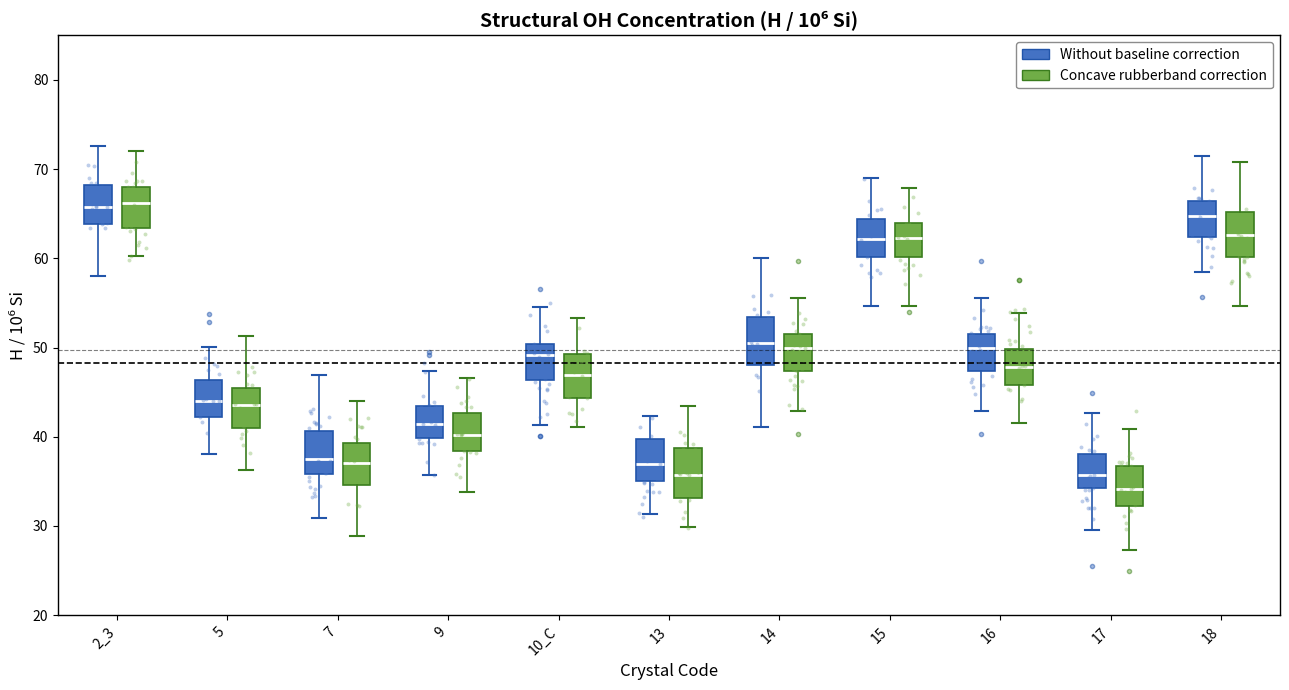

Reading left to right, read every box against the y-axis: the position of its median line, the range the box covers, and the ends of its whiskers. The values are not printed on the chart, so give them approximately, as read against the axis.

2_3 (Without baseline correction): median 66, box 64 to 68, whiskers 58 to 73
2_3 (Concave rubberband correction): median 66, box 63 to 68, whiskers 60 to 72
5 (Without baseline correction): median 44, box 42 to 46, whiskers 38 to 50
5 (Concave rubberband correction): median 44, box 41 to 46, whiskers 36 to 51
7 (Without baseline correction): median 38, box 36 to 41, whiskers 31 to 47
7 (Concave rubberband correction): median 37, box 35 to 39, whiskers 29 to 44
9 (Without baseline correction): median 41, box 40 to 43, whiskers 36 to 47
9 (Concave rubberband correction): median 40, box 38 to 43, whiskers 34 to 47
10_C (Without baseline correction): median 49, box 46 to 50, whiskers 41 to 55
10_C (Concave rubberband correction): median 47, box 44 to 49, whiskers 41 to 53
13 (Without baseline correction): median 37, box 35 to 40, whiskers 31 to 42
13 (Concave rubberband correction): median 36, box 33 to 39, whiskers 30 to 43
14 (Without baseline correction): median 51, box 48 to 53, whiskers 41 to 60
14 (Concave rubberband correction): median 50, box 47 to 51, whiskers 43 to 56
15 (Without baseline correction): median 62, box 60 to 64, whiskers 55 to 69
15 (Concave rubberband correction): median 62, box 60 to 64, whiskers 55 to 68
16 (Without baseline correction): median 50, box 47 to 52, whiskers 43 to 56
16 (Concave rubberband correction): median 48, box 46 to 50, whiskers 42 to 54
17 (Without baseline correction): median 36, box 34 to 38, whiskers 30 to 43
17 (Concave rubberband correction): median 34, box 32 to 37, whiskers 27 to 41
18 (Without baseline correction): median 65, box 62 to 66, whiskers 58 to 72
18 (Concave rubberband correction): median 63, box 60 to 65, whiskers 55 to 71